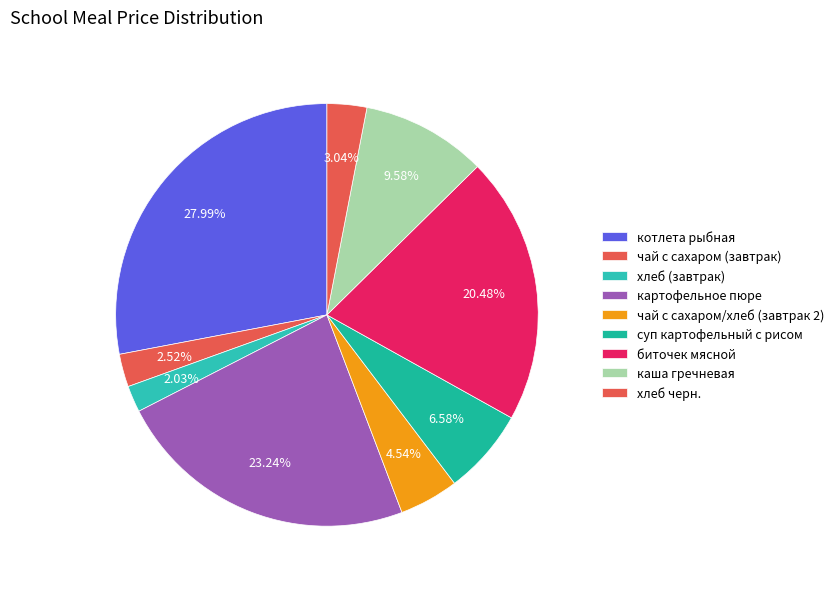

Approximately how many times larger is the value at хлеб (завтрак) compared to картофельное пюре?

0.1